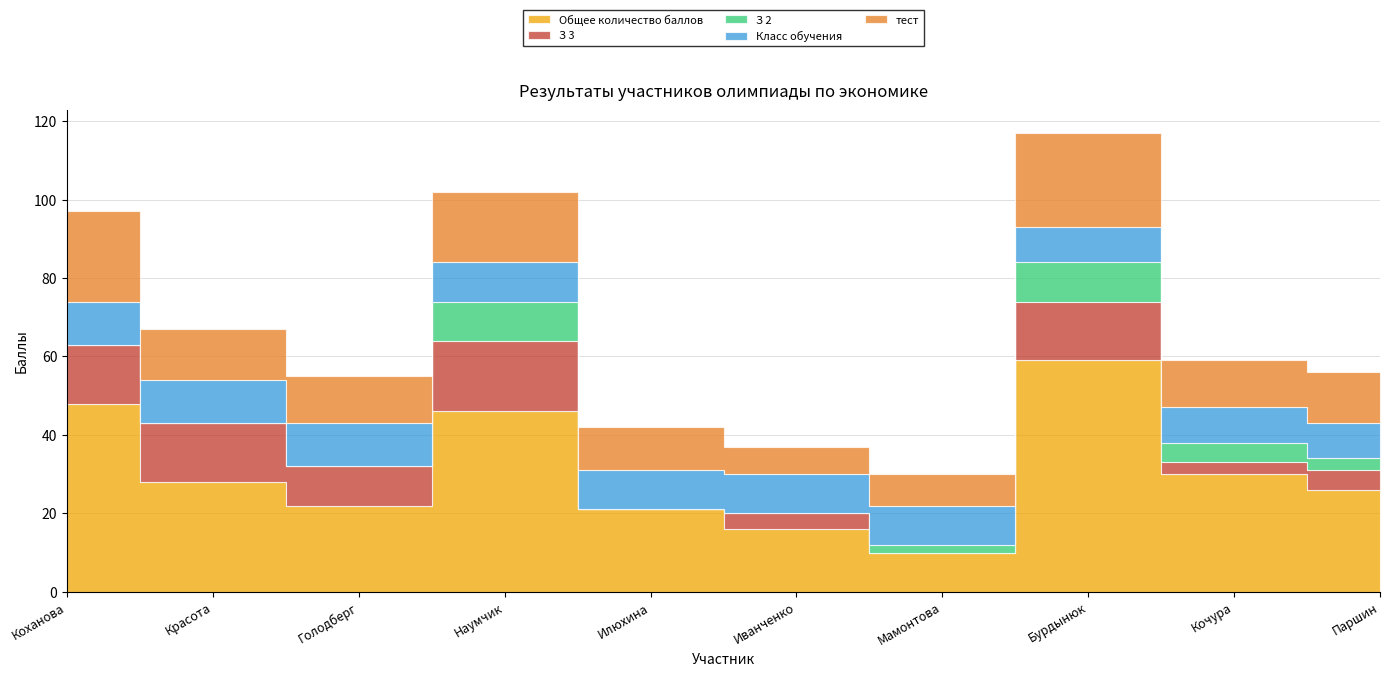

What is the sum of the Класс обучения values at Наумчик and Илюхина?

20